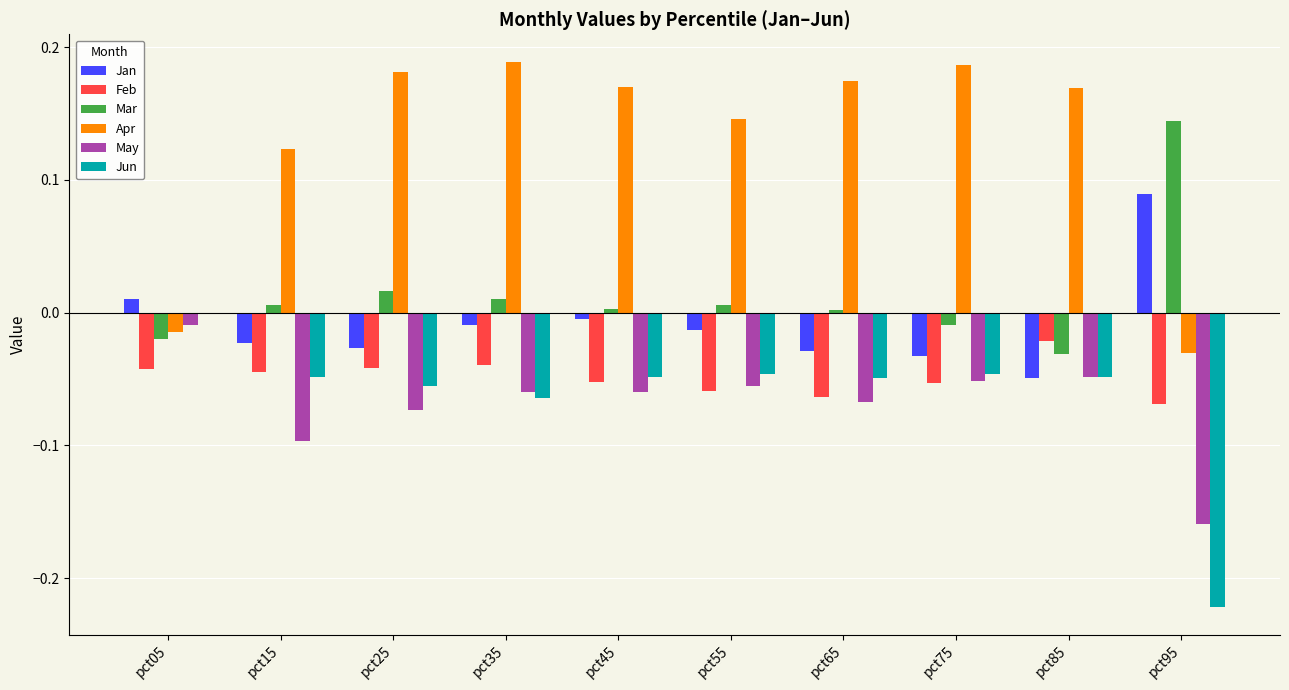

Which series has the largest total across all categories?

Apr